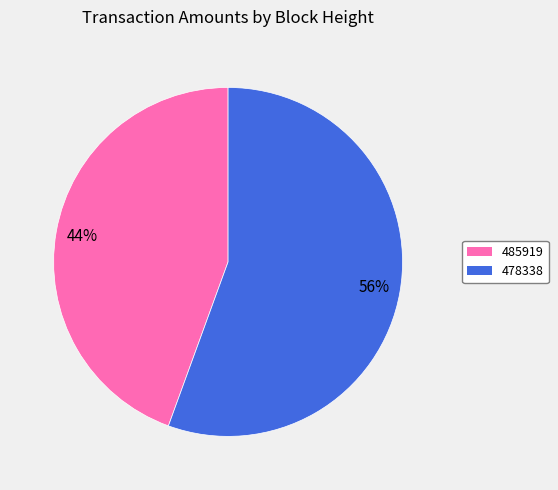

Rank the categories by value from highest to lowest.

478338, 485919